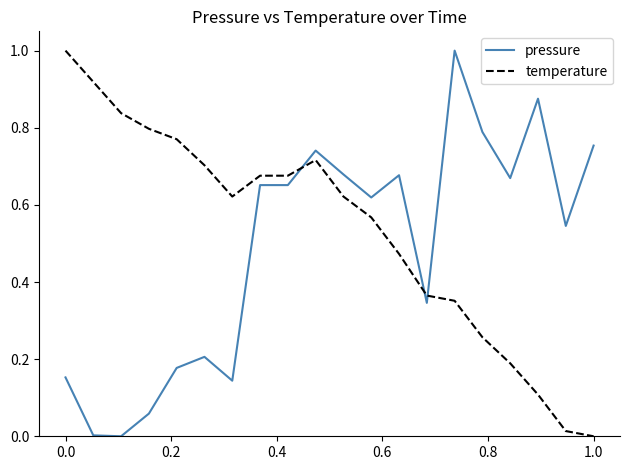

After their last crossing, which series has the higher values: pressure or temperature?

pressure